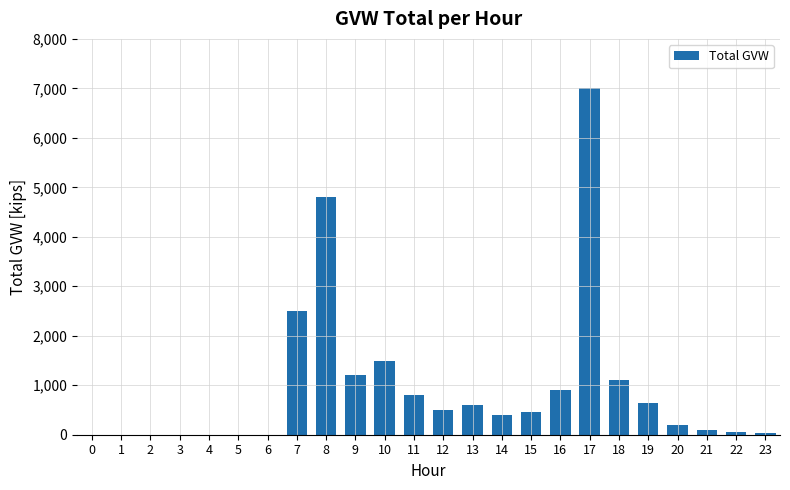

How many series are shown in this chart?

1